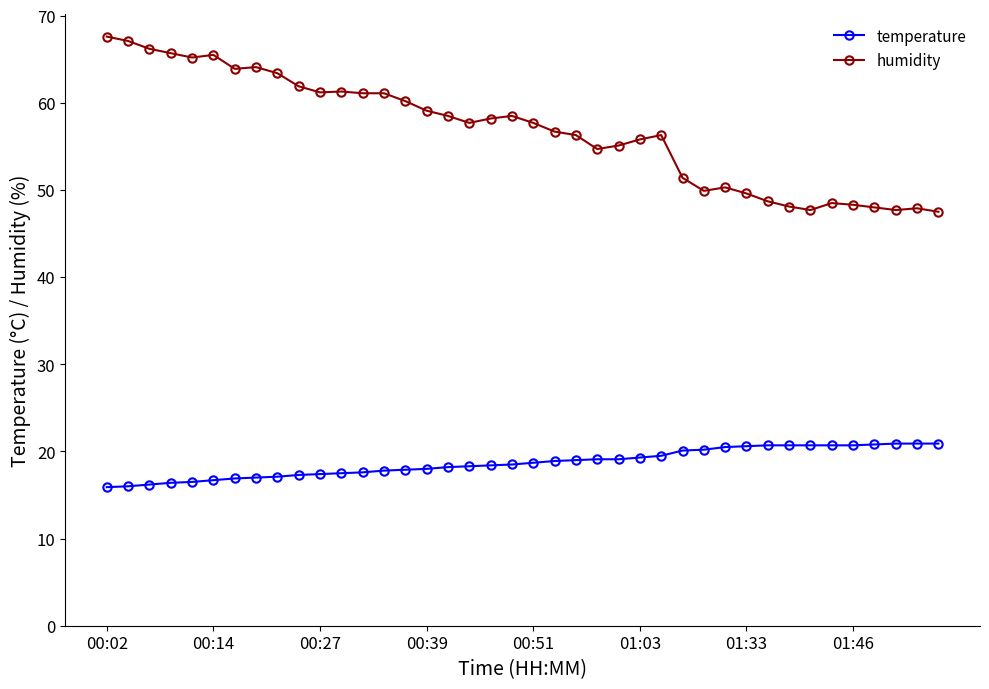

True or false: humidity and temperature intersect in this chart.

False